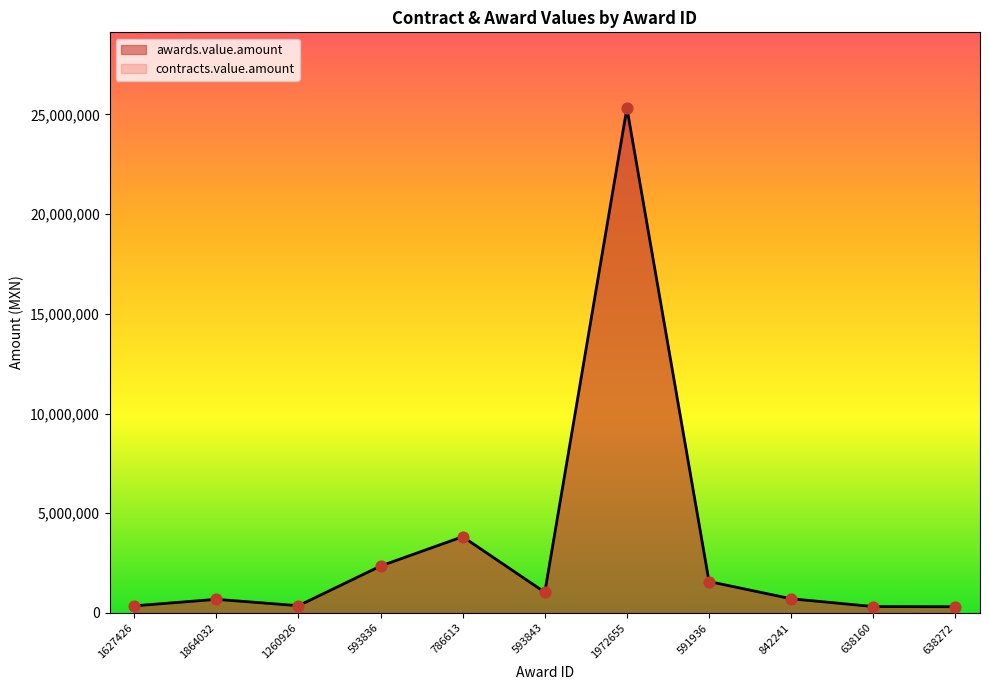

Which series has the widest spread of Y values?

awards.value.amount